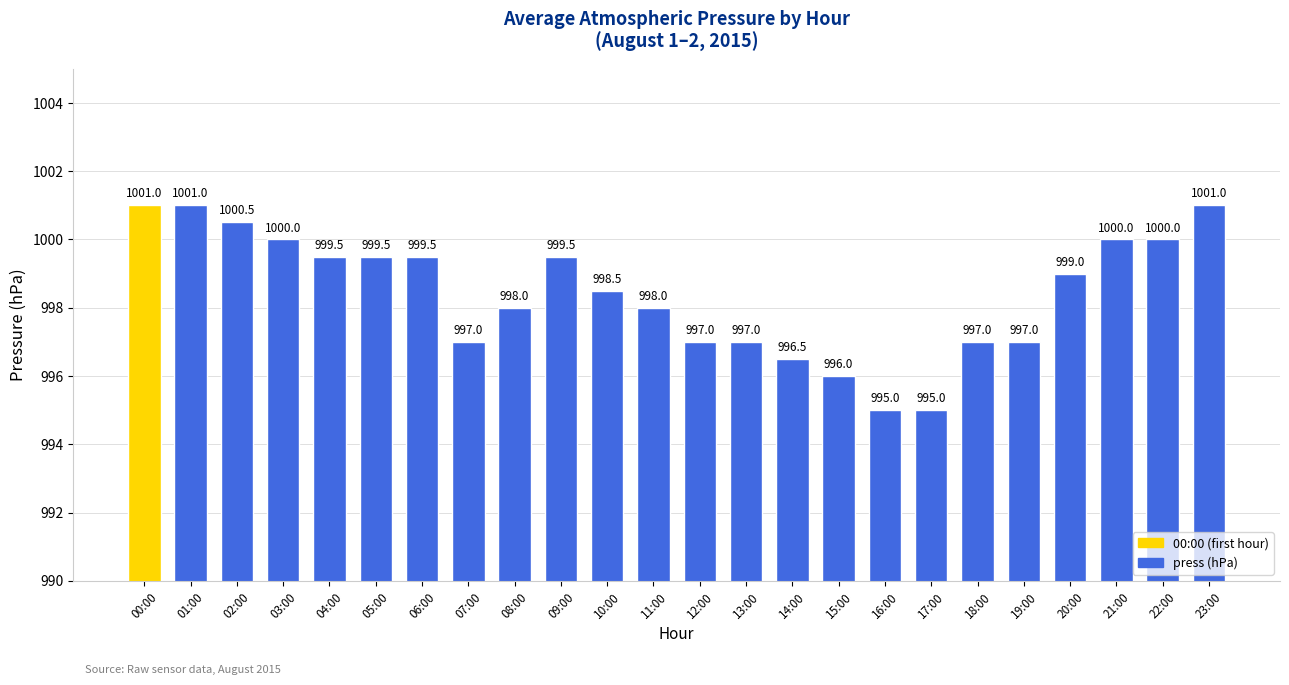

Count the number of data series in this chart.

1